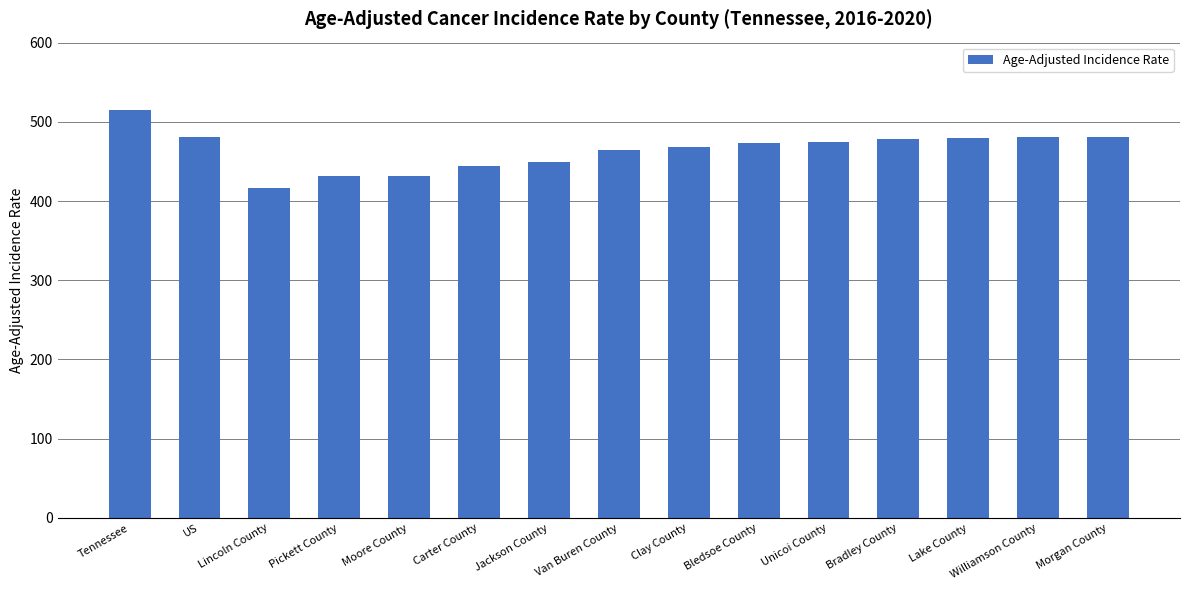

What is the minimum value shown in the chart?

416.5